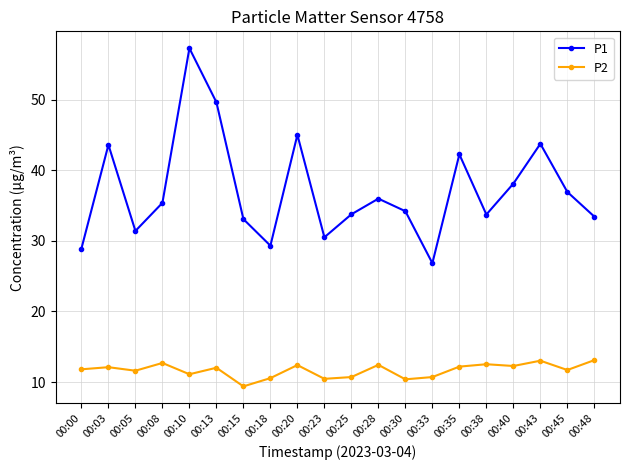

What are all the series names shown in the legend?

P1, P2